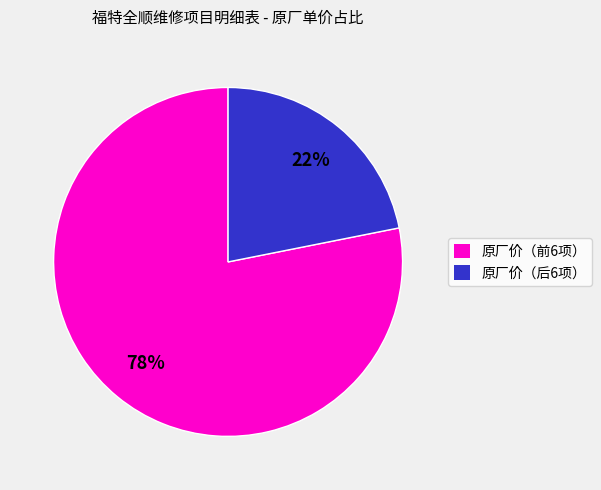

To the nearest percent, what is the average slice percentage?

50%